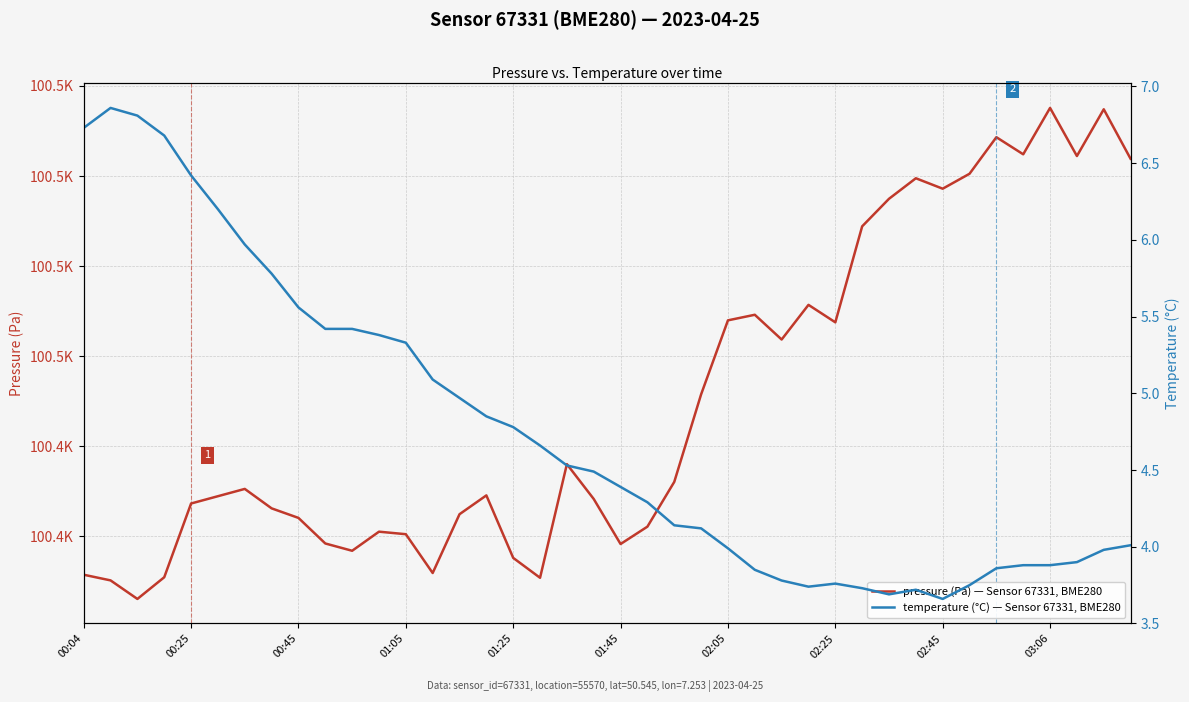

Read the pressure (Pa) — Sensor 67331, BME280 value at 01:45.

100434.4